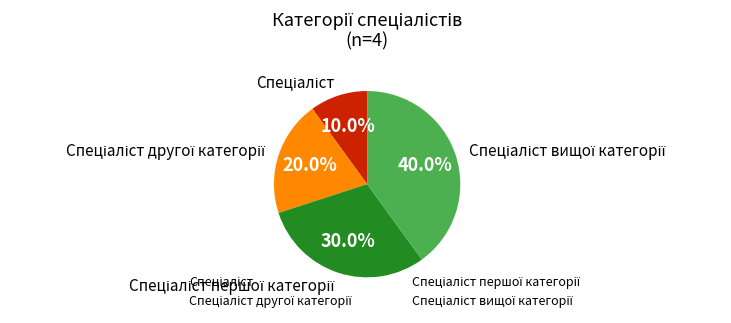

Is there a majority slice in this chart?

No